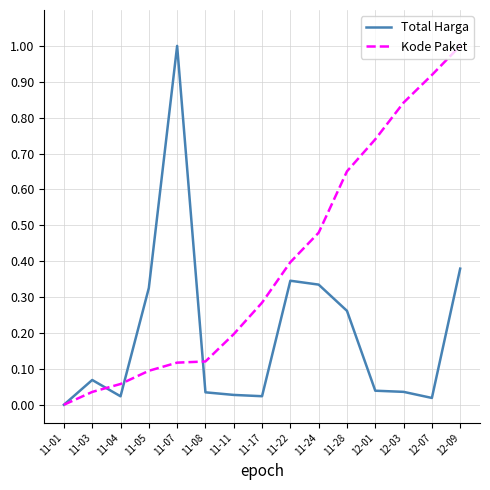

What position from the right is 11-04?

13